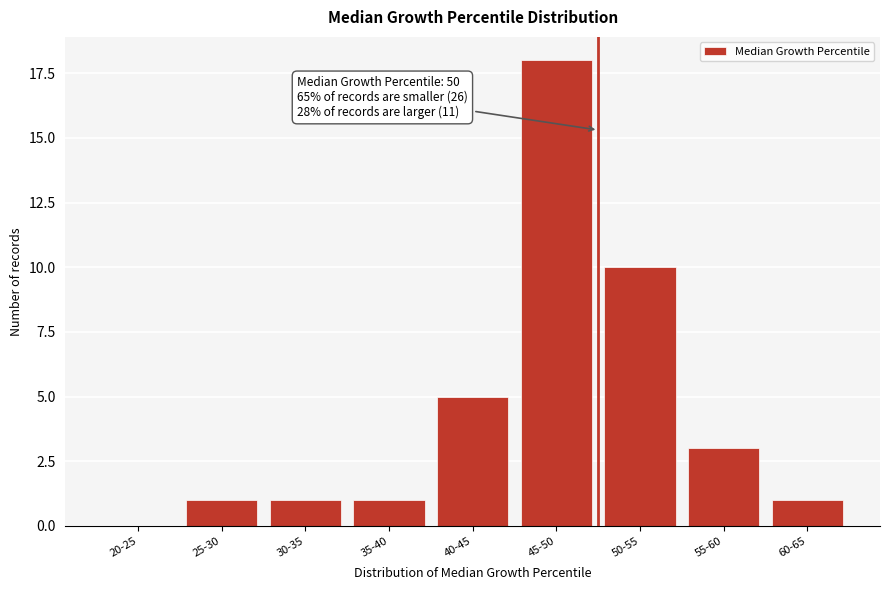

Reading left to right, transcribe all the data shown in this chart.

20-25=0	25-30=1	30-35=1	35-40=1	40-45=5	45-50=18	50-55=10	55-60=3	60-65=1